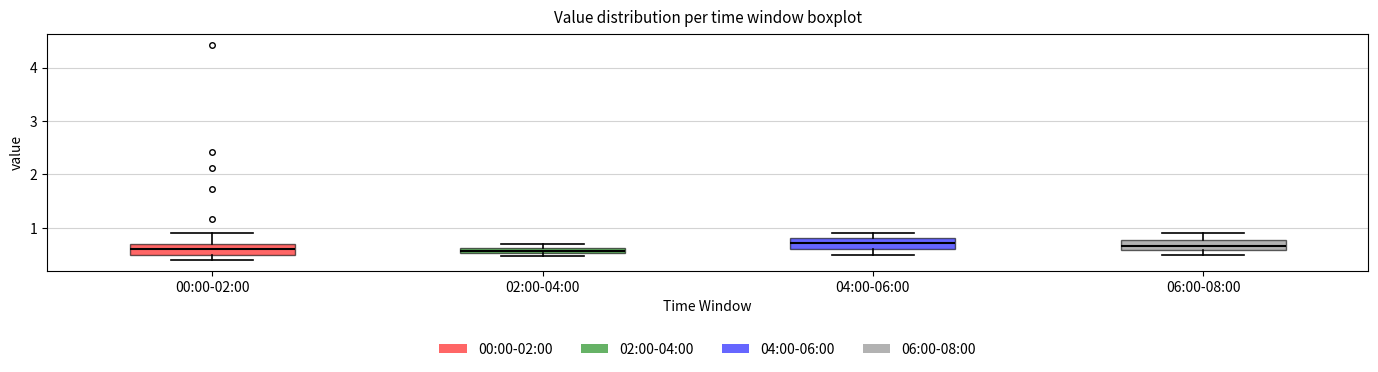

Where does the upper whisker of the box for 00:00-02:00 end on the y-axis? The values are not printed on the chart, so give them approximately, as read against the axis.

0.9